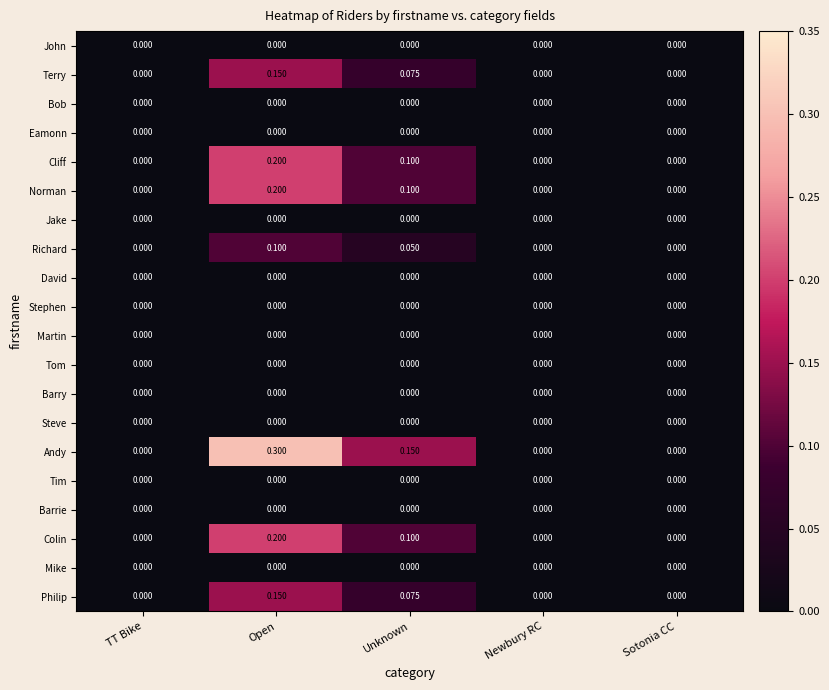

Which series changed the most between TT Bike and Unknown?

Andy